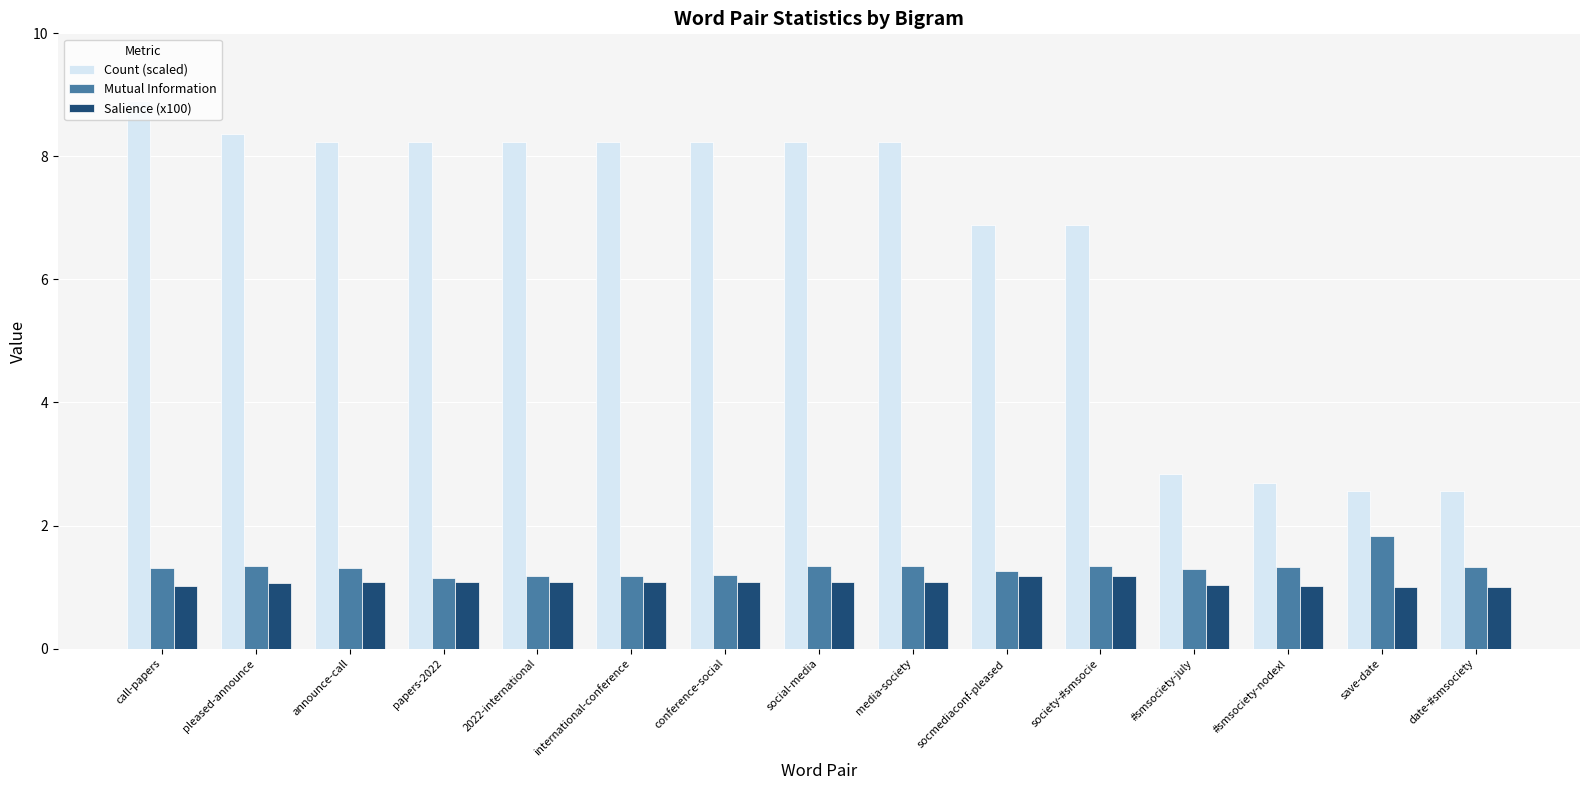

What is the lowest value of the Count (scaled) series?

2.6